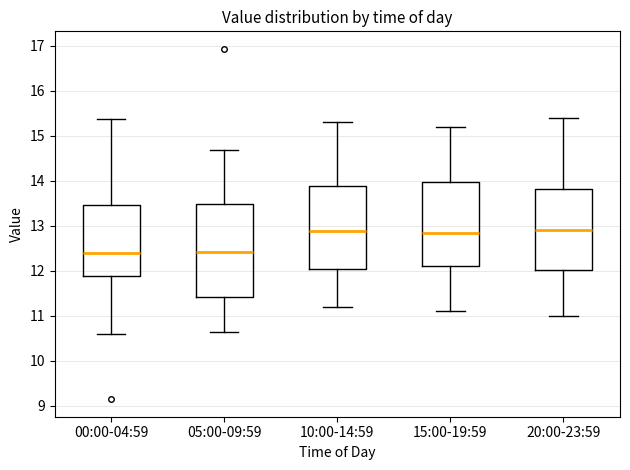

Comparing the boxes themselves (not the whiskers), which one is the tallest?

05:00-09:59